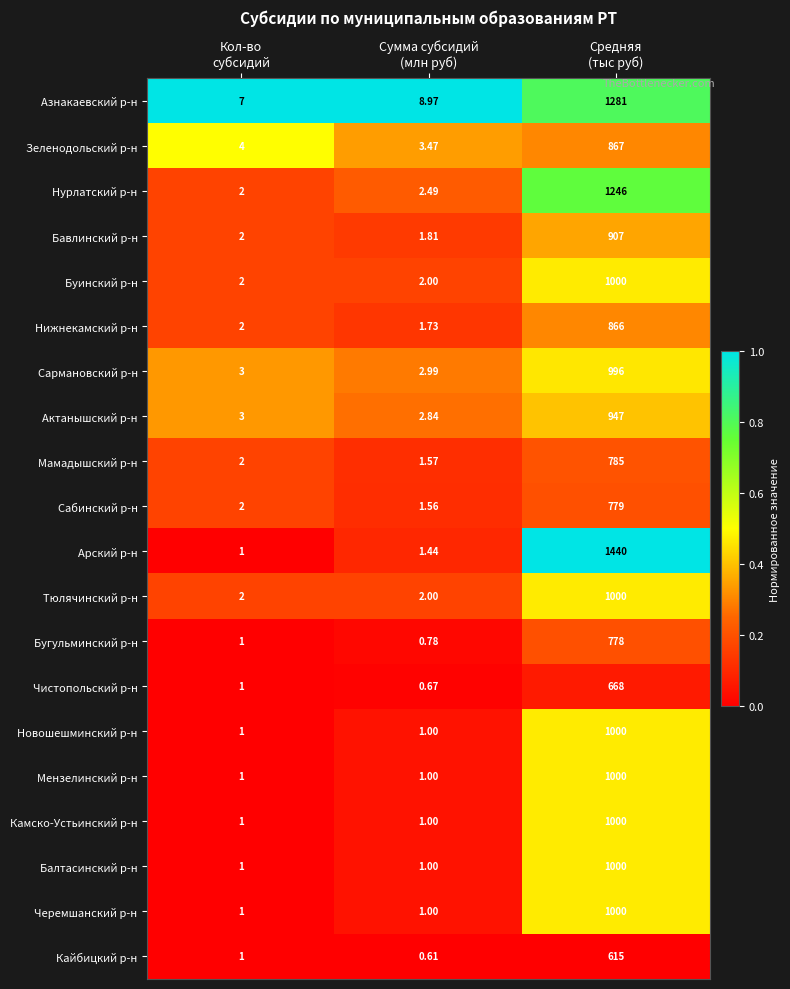

Which series has the largest range (max minus min)?

Арский р-н